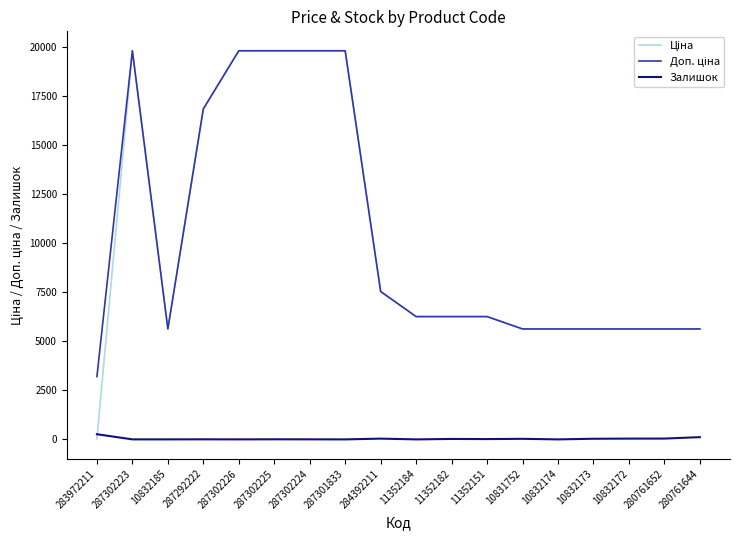

The Залишок series shows 0.0 at 11352184. True or false?

True